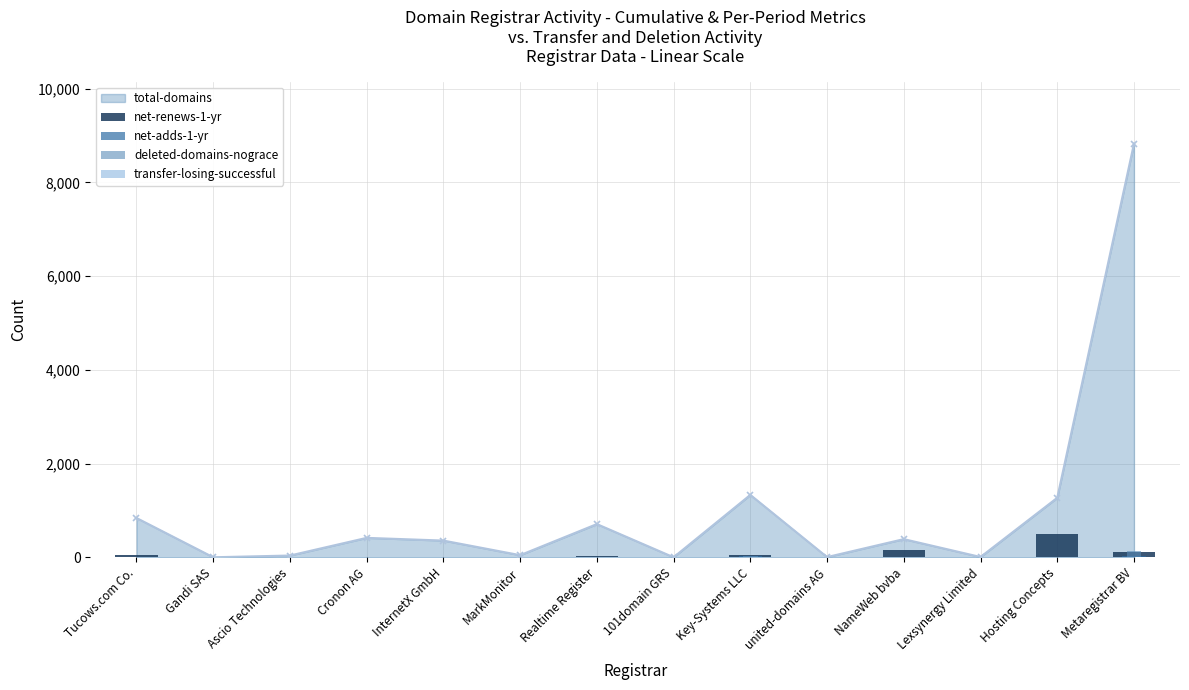

Is the value of net-adds-1-yr at Key-Systems LLC greater than the value of net-renews-1-yr at MarkMonitor?

Yes